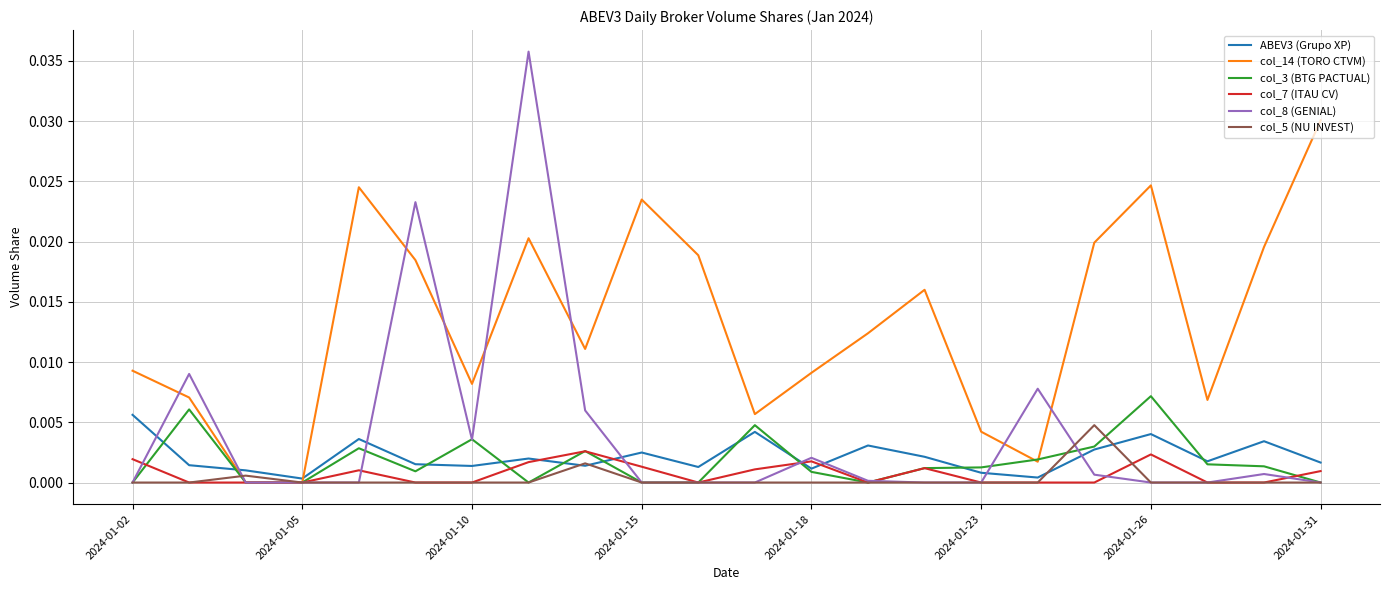

Which series has the largest range (max minus min)?

col_8 (GENIAL)